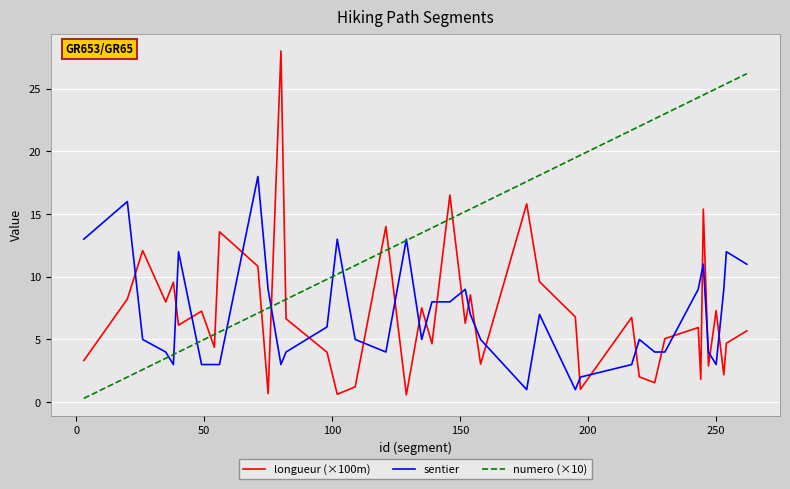

What is the maximum value shown in the chart?

28.0